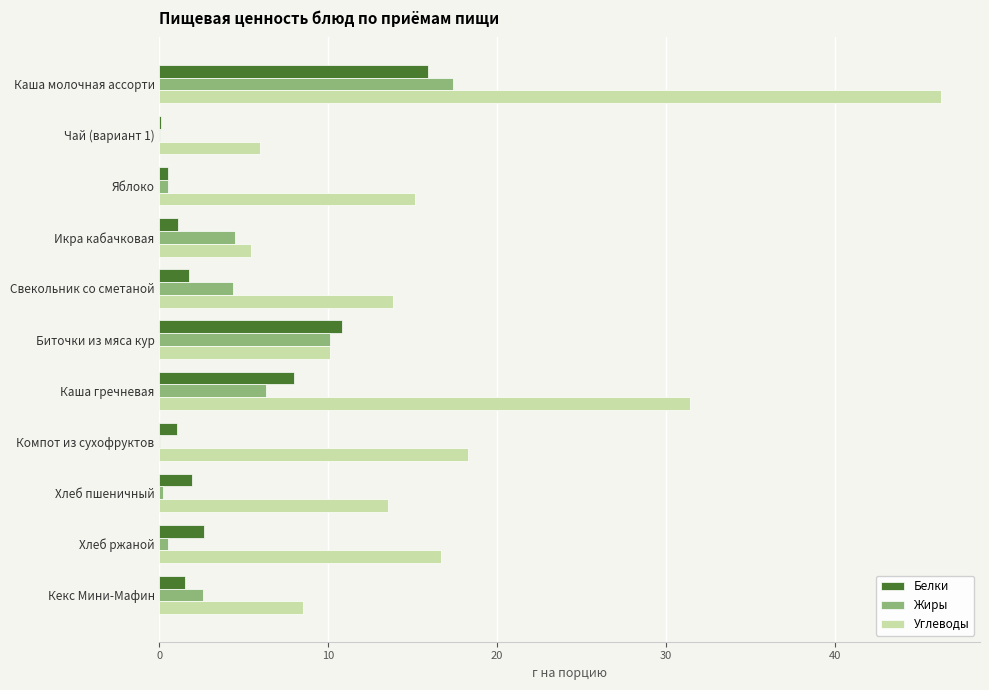

Between Икра кабачковая and Каша гречневая, which series saw the biggest shift?

Углеводы